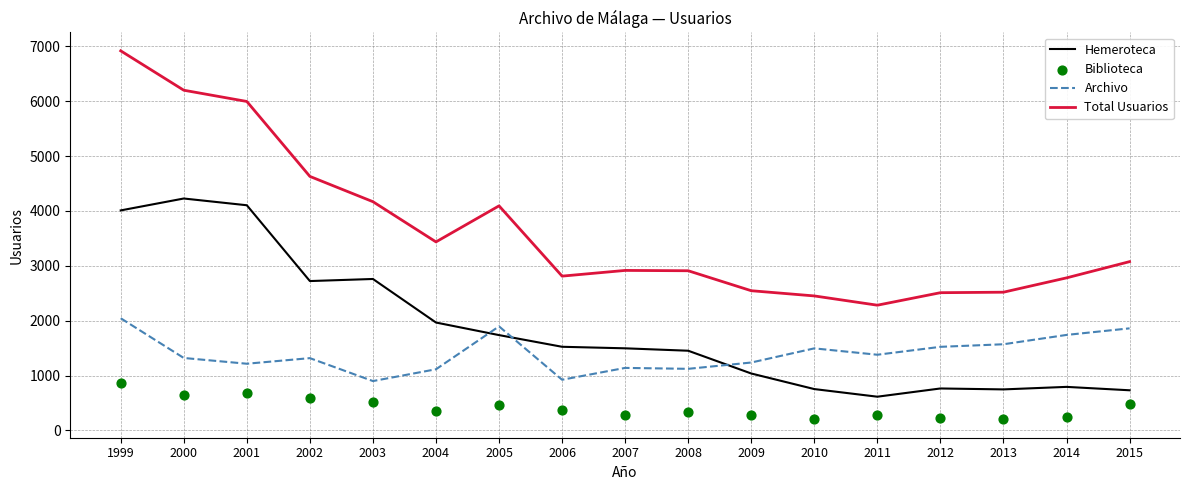

Is the value of Total Usuarios at 1999 greater than the value of Biblioteca at 2006?

Yes